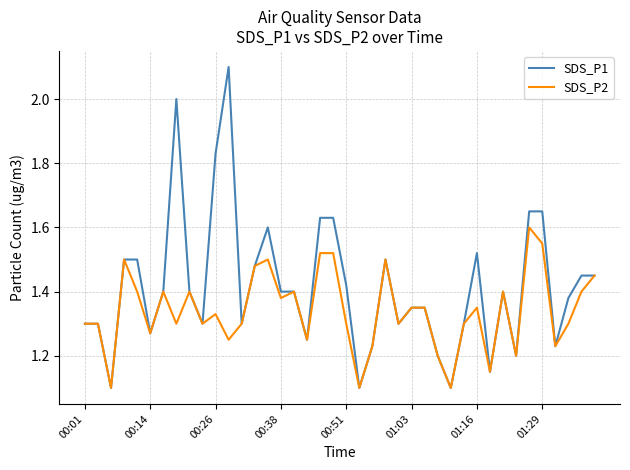

List the series in order of their peak value, lowest first.

SDS_P2, SDS_P1